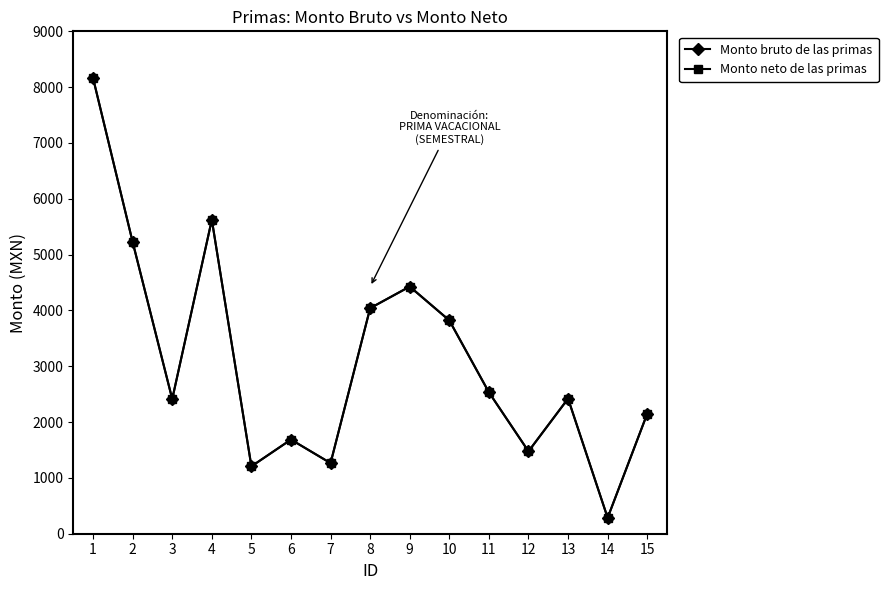

Reading right to left, list all the values displayed in this chart.

Monto bruto de las primas: 15=2150.5	14=285.2	13=2420.4	12=1475.8	11=2533.7	10=3821.4	9=4427.6	8=4040.4	7=1265.0	6=1686.7	5=1206.8	4=5624.3	3=2412.1	2=5225.6	1=8160.9
Monto neto de las primas: 15=2150.5	14=285.2	13=2420.4	12=1475.8	11=2533.7	10=3821.4	9=4427.6	8=4040.4	7=1265.0	6=1686.7	5=1206.8	4=5624.3	3=2412.1	2=5225.6	1=8160.9